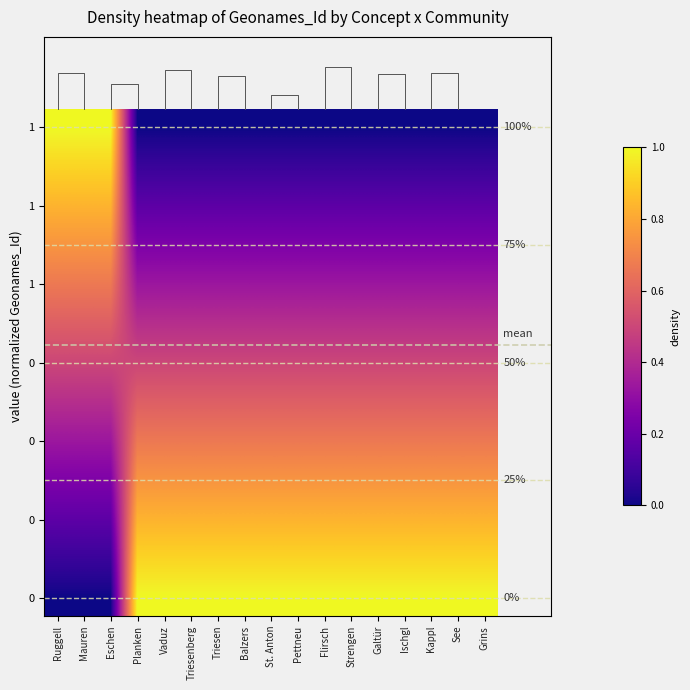

At which category is the sum across all series the highest?

Ruggell